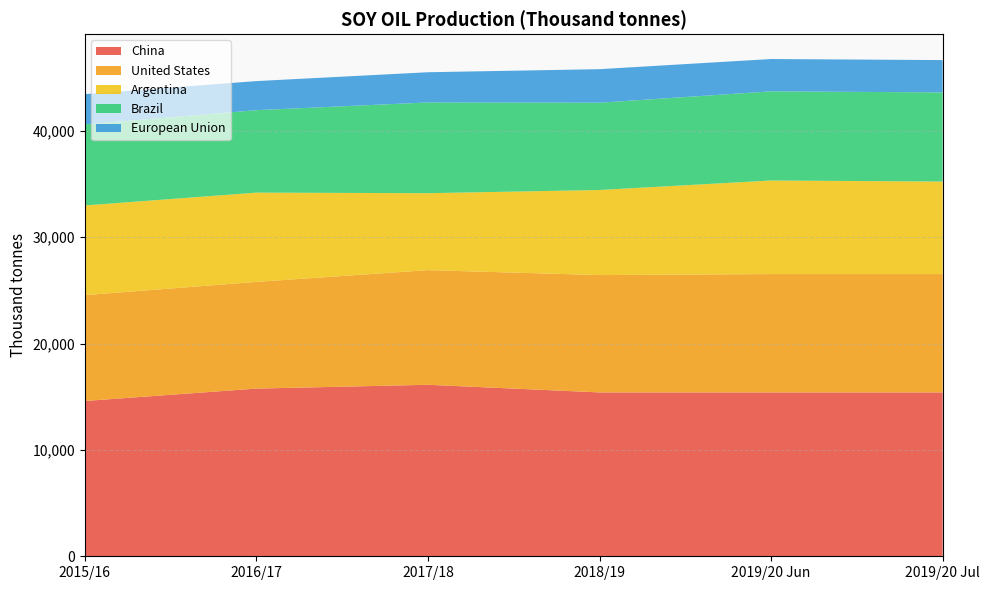

Which category has the lowest value in the Argentina series?

2017/18